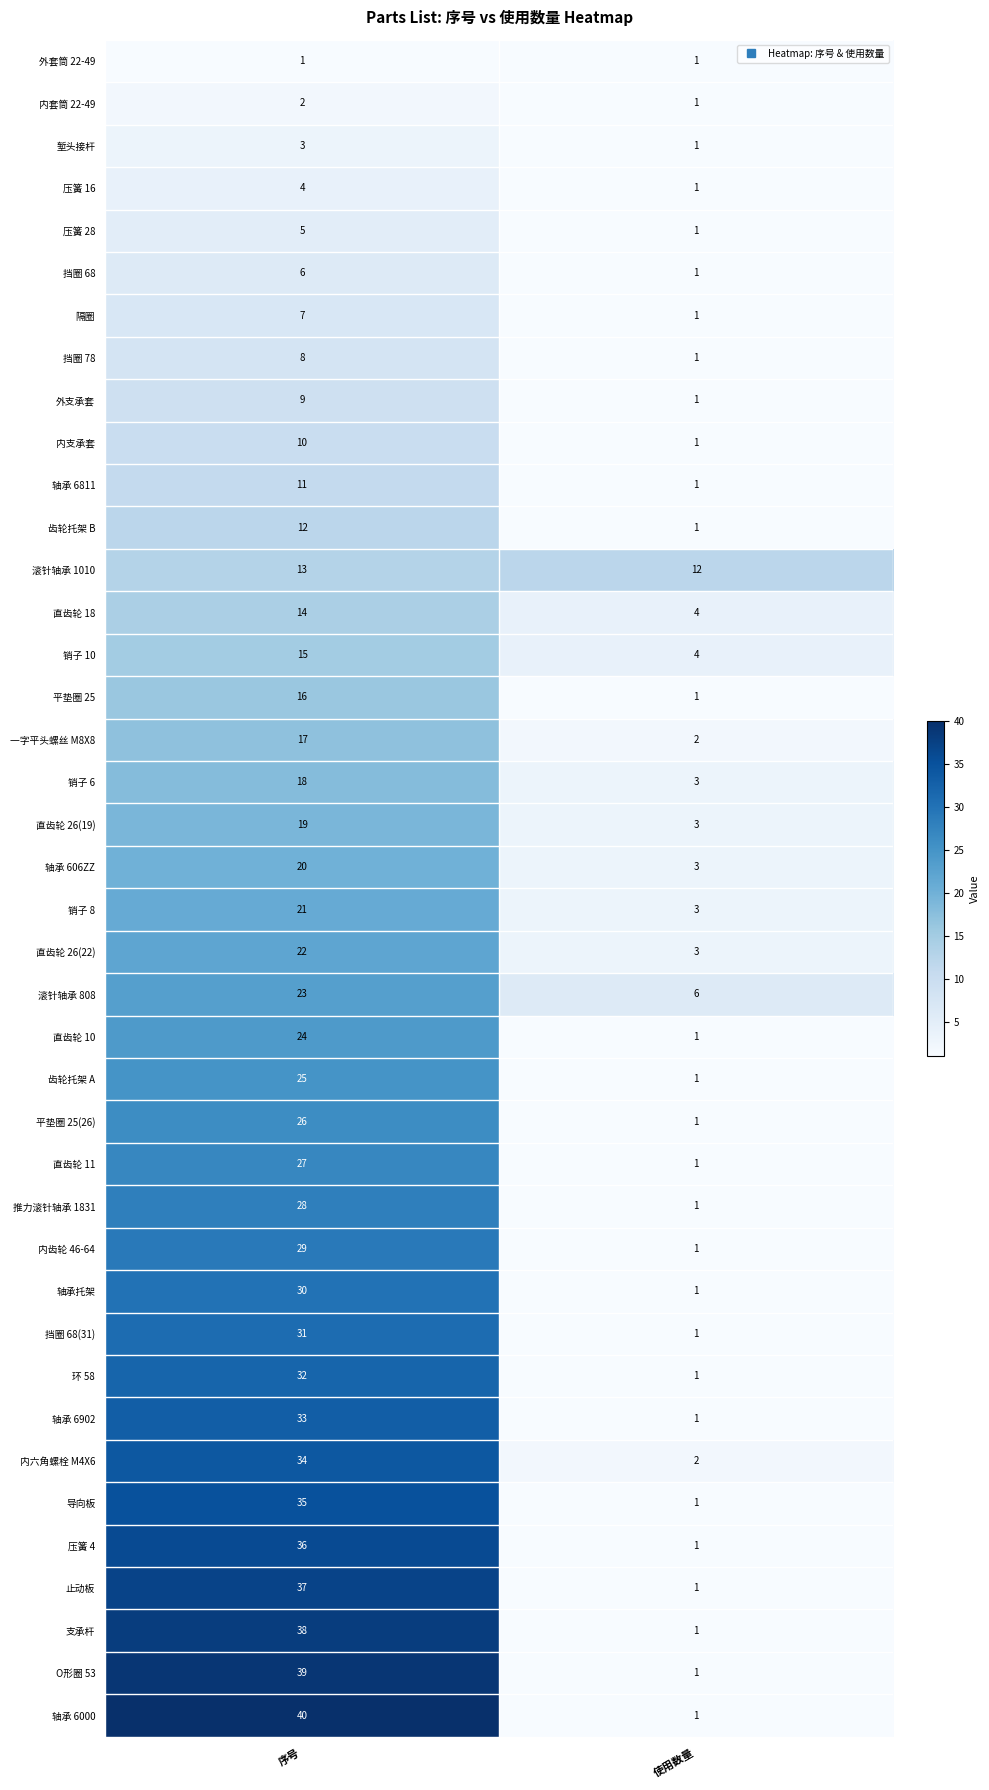

At which label does 销子 8 reach its minimum?

使用数量